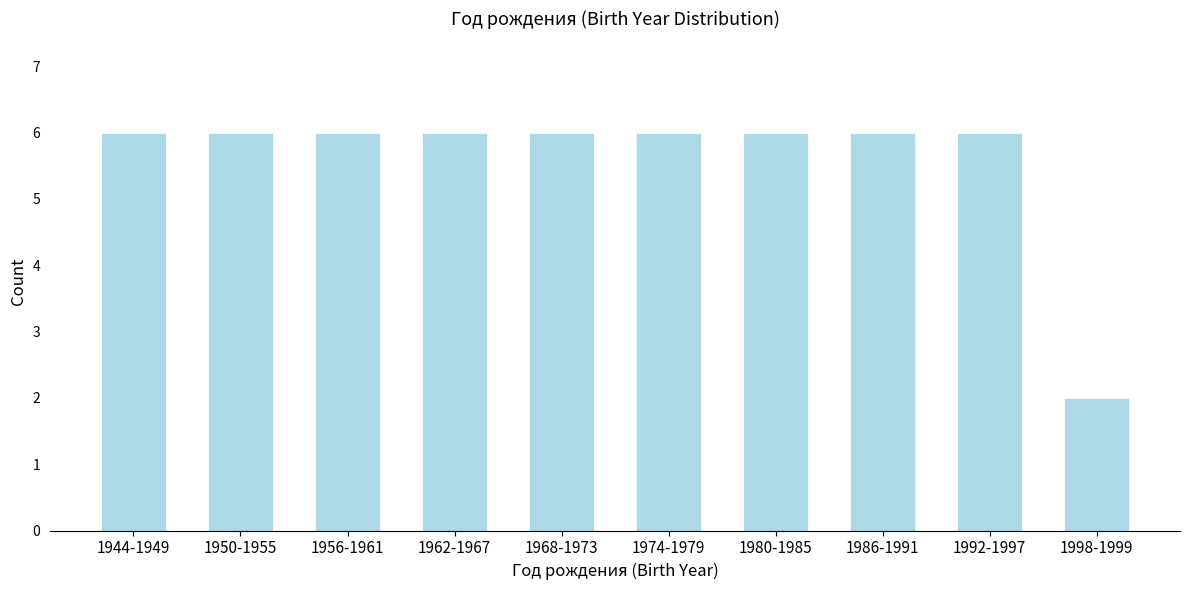

Reading right to left, extract all data points from this chart.

1998-1999=2	1992-1997=6	1986-1991=6	1980-1985=6	1974-1979=6	1968-1973=6	1962-1967=6	1956-1961=6	1950-1955=6	1944-1949=6